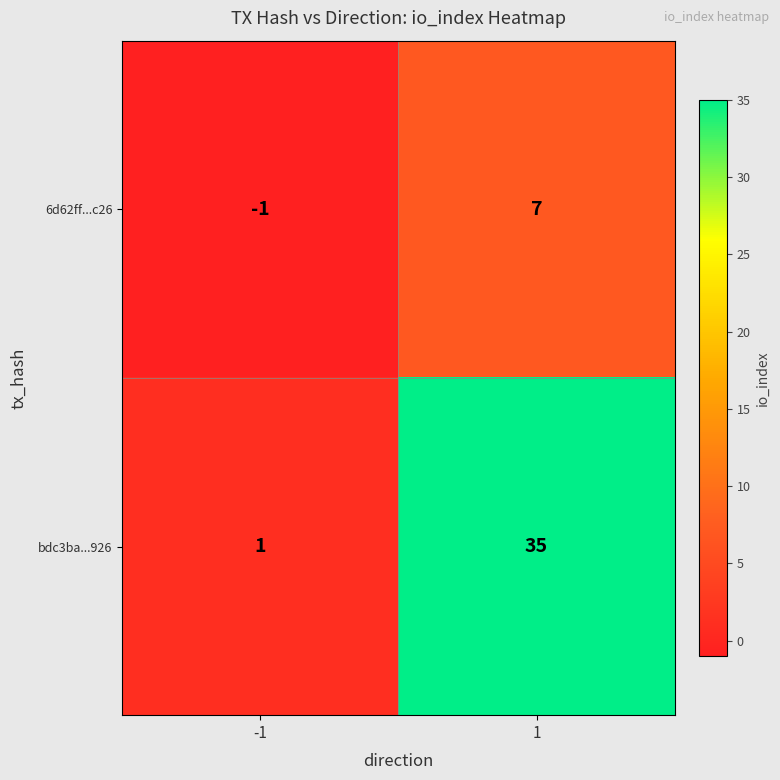

The bdc3ba...926 series shows 1 at -1. True or false?

True